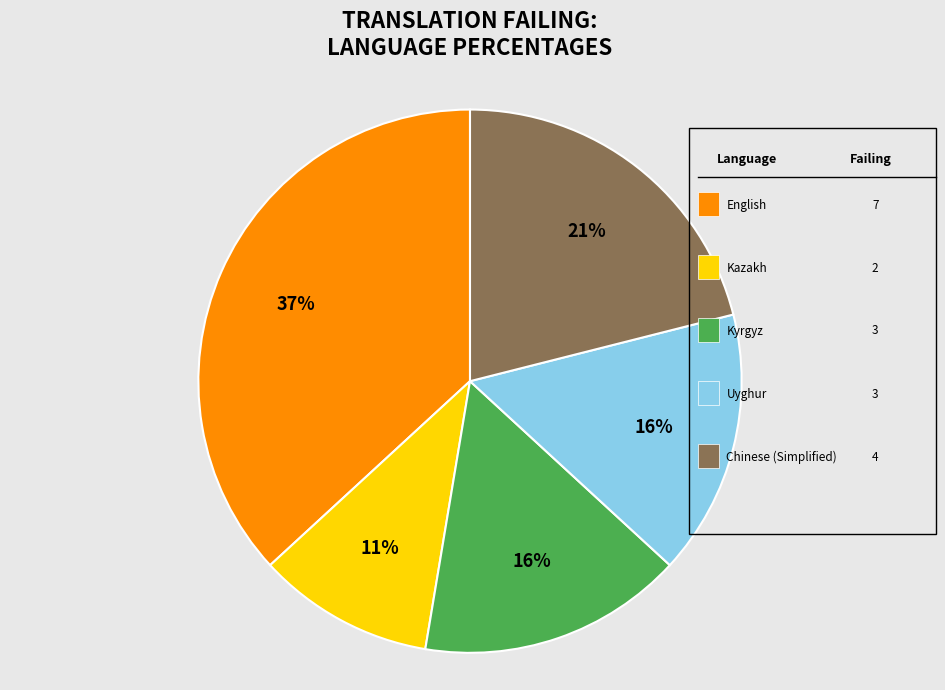

Does any single category account for the majority?

No